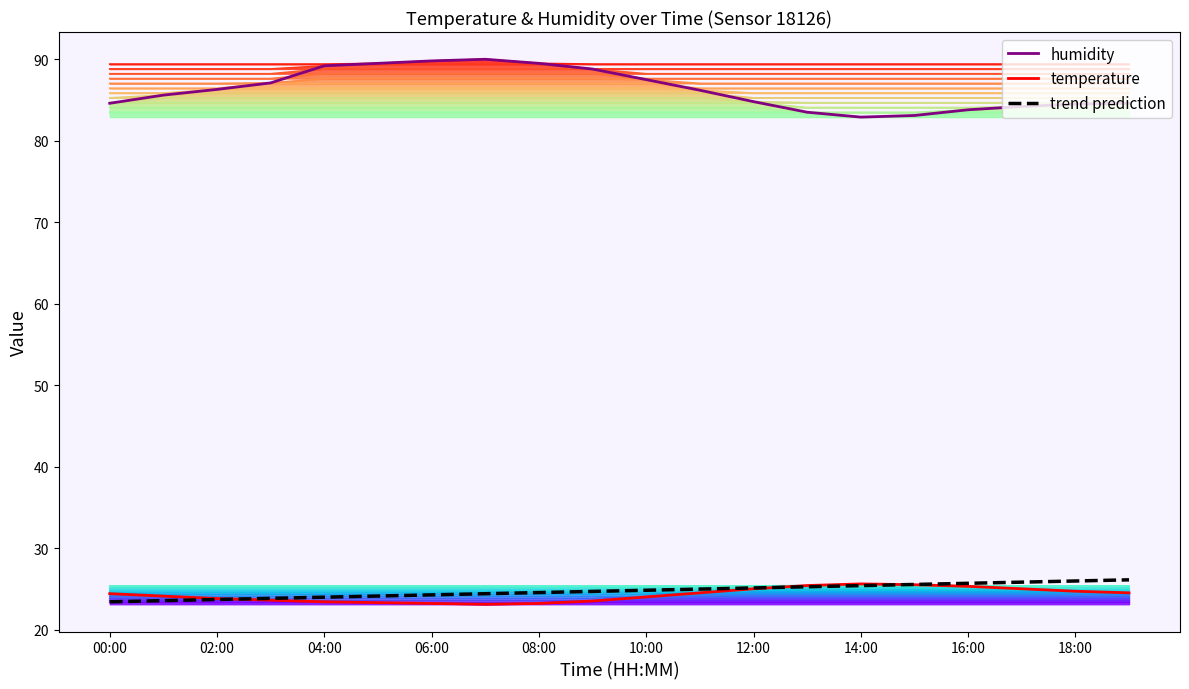

What is the maximum value shown in the chart?

90.0